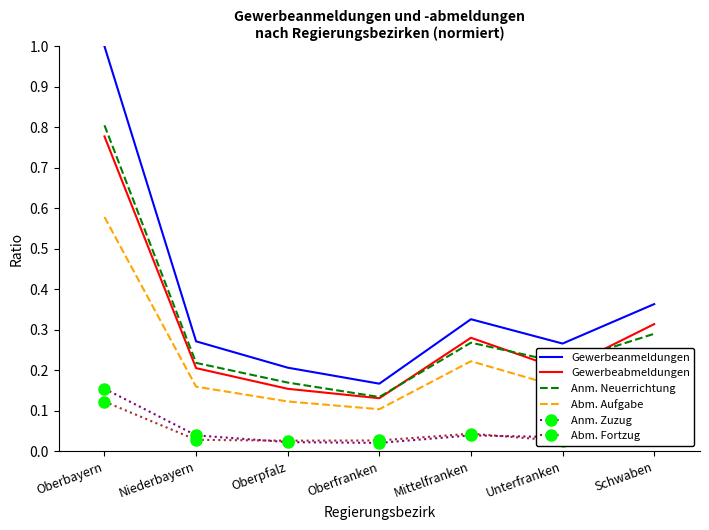

Is it true that Anm. Zuzug equals 0.1 at Schwaben?

False